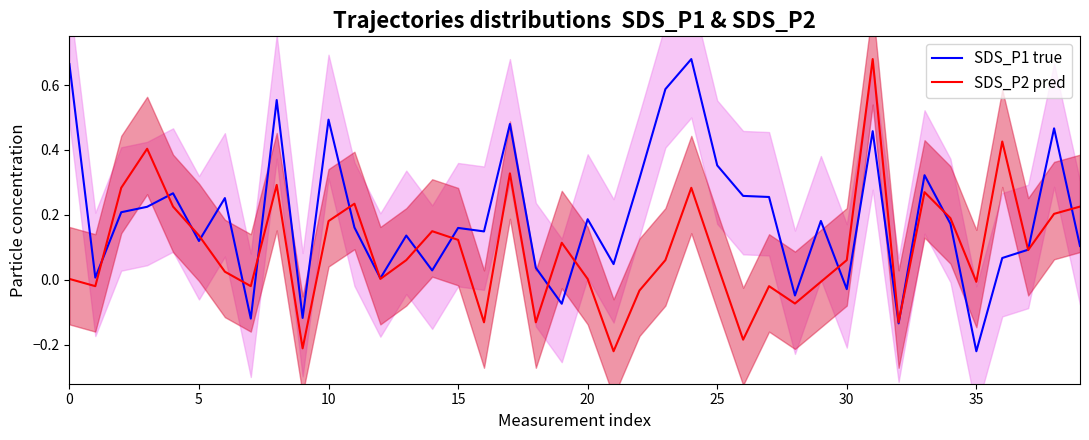

True or false: SDS_P1 true has a value of 0.9 at 0.

False